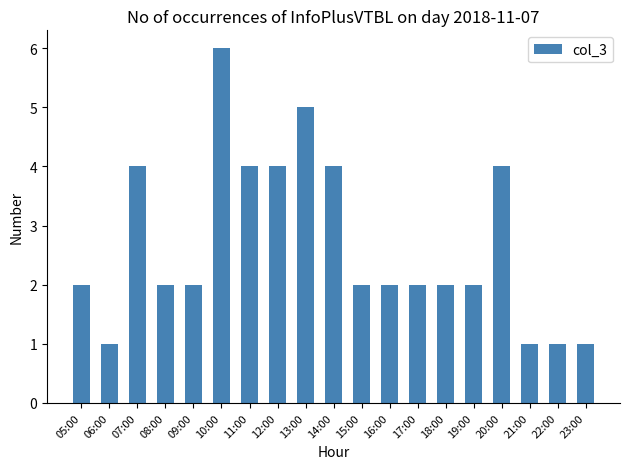

True or false: the data shows 1 at 06:00.

True